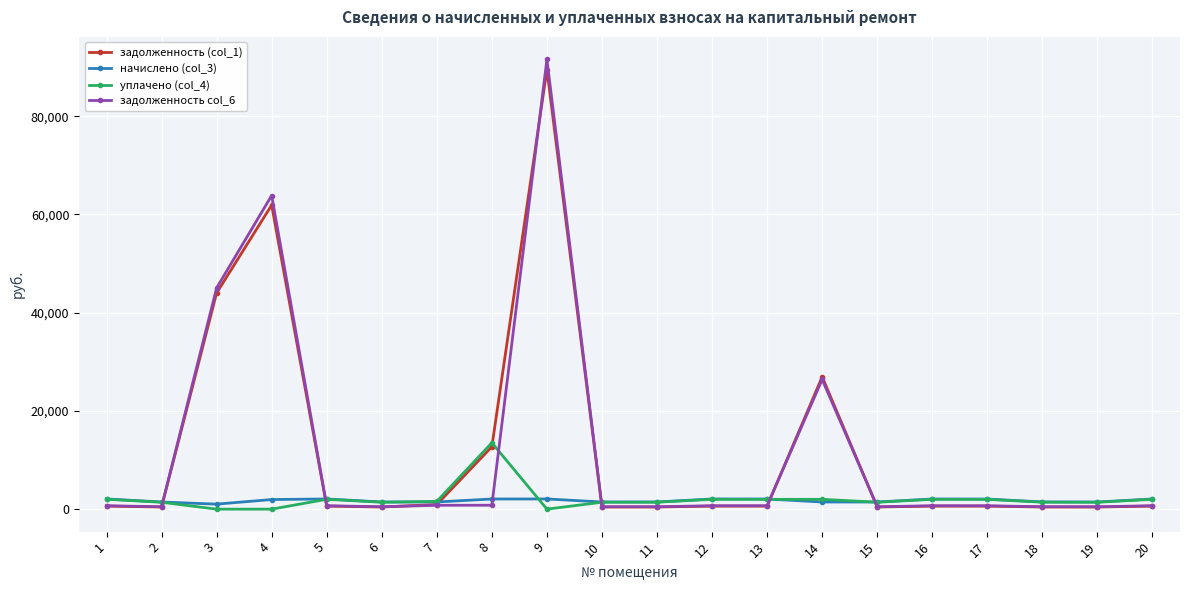

At how many categories does at least one series exceed 42047?

3